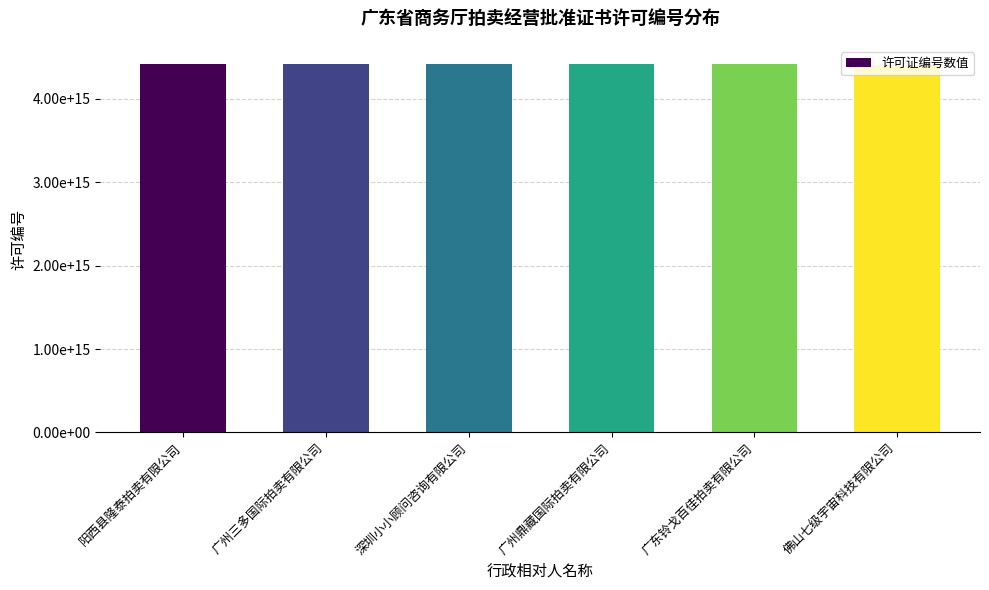

Are the bars grouped side by side (vs. stacked)?

No